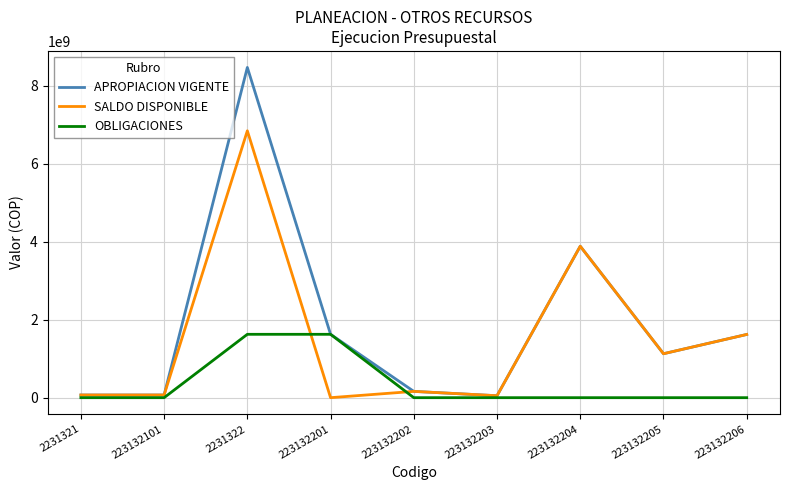

How many values in SALDO DISPONIBLE are above zero?

8